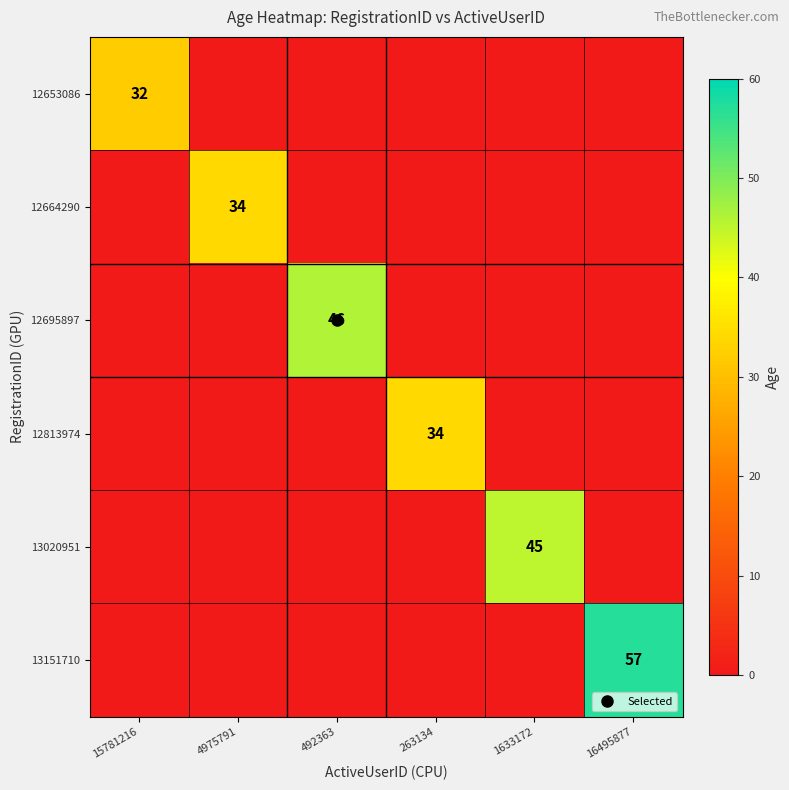

Between 15781216 and 16495877, which series saw the biggest shift?

13151710